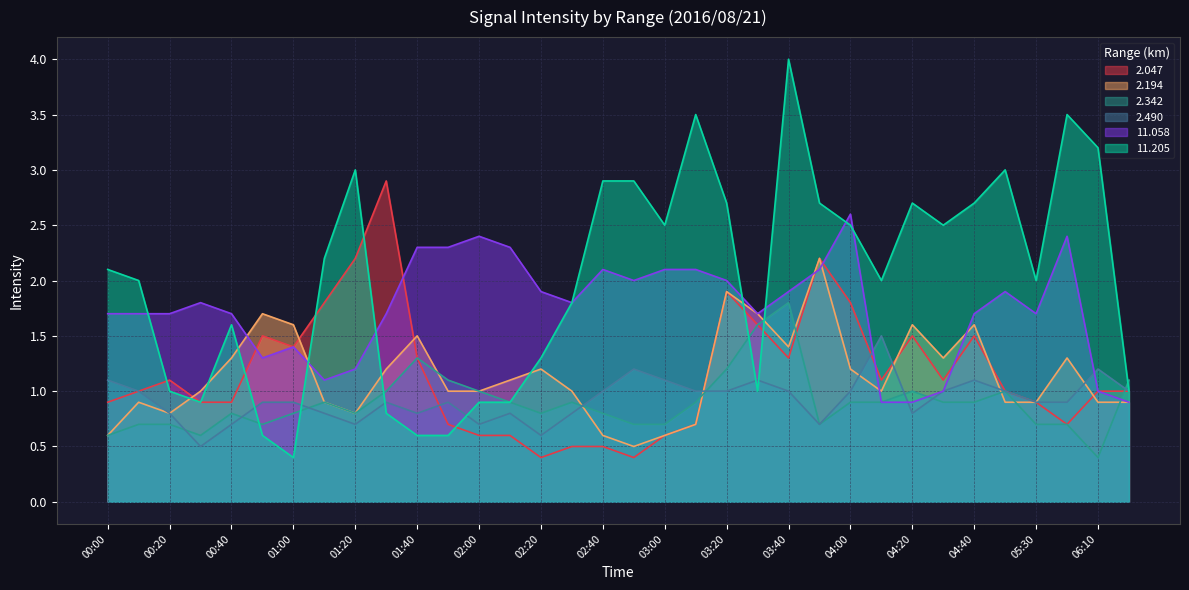

What are all the series names shown in the legend?

2.047, 2.194, 2.342, 2.490, 11.058, 11.205